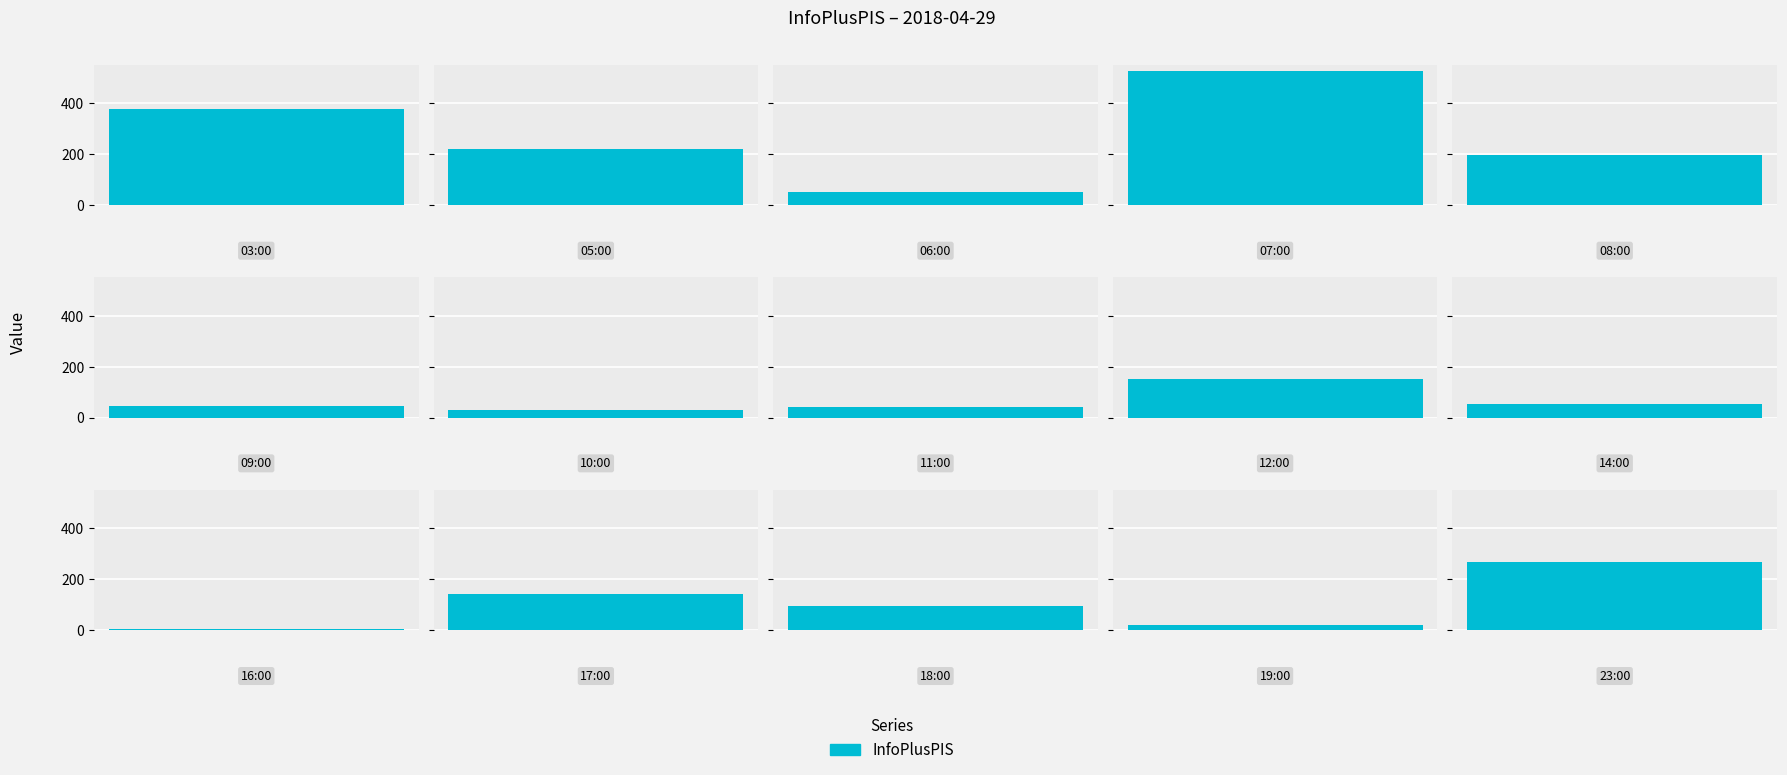

Approximately how many times larger is the value at 12:00 compared to 14:00?

2.8